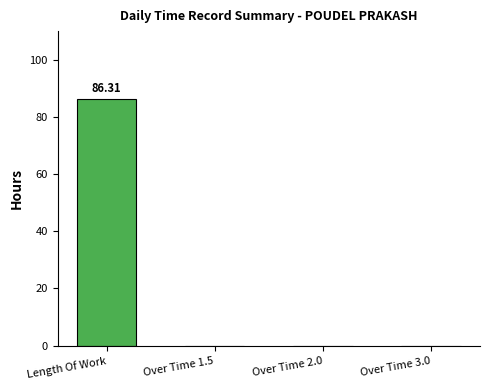

How many distinct data groups are displayed?

1